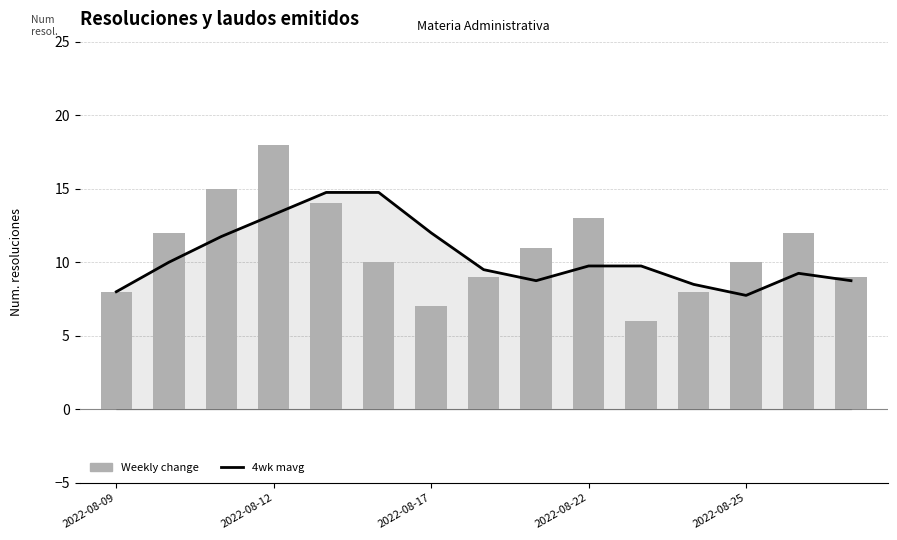

How many data points does each series have?

15